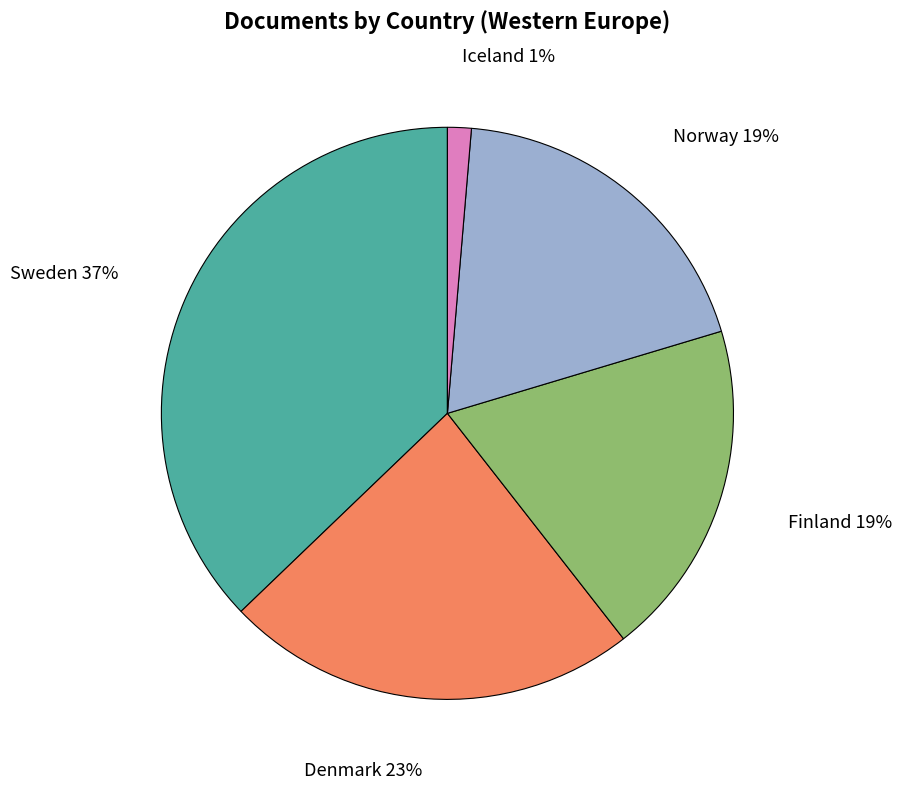

Which slice is the smallest?

Iceland